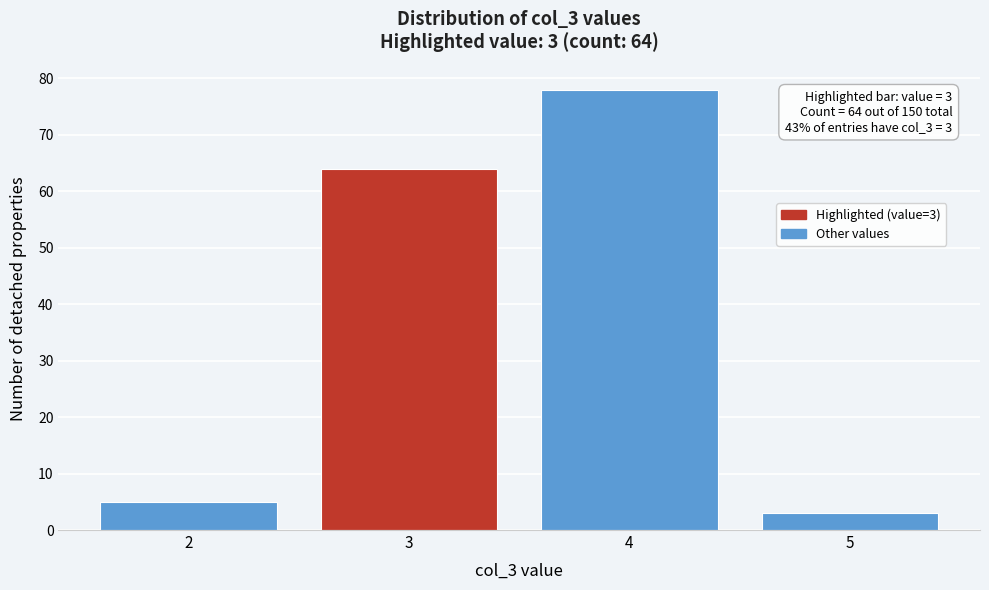

Over which range of the x-axis is the bar tallest?

3.5 to 4.5